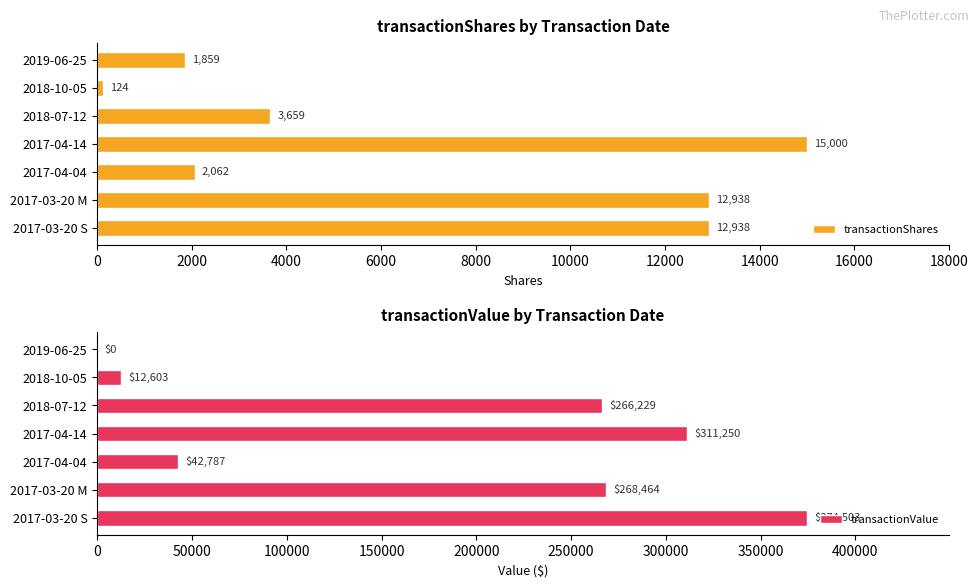

True or false: transactionShares has a value of 3659 at 2018-07-12.

True